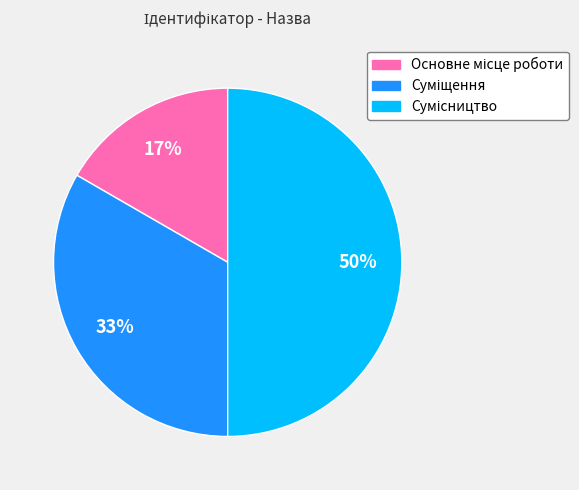

To the nearest percent, what is the average slice percentage?

33%